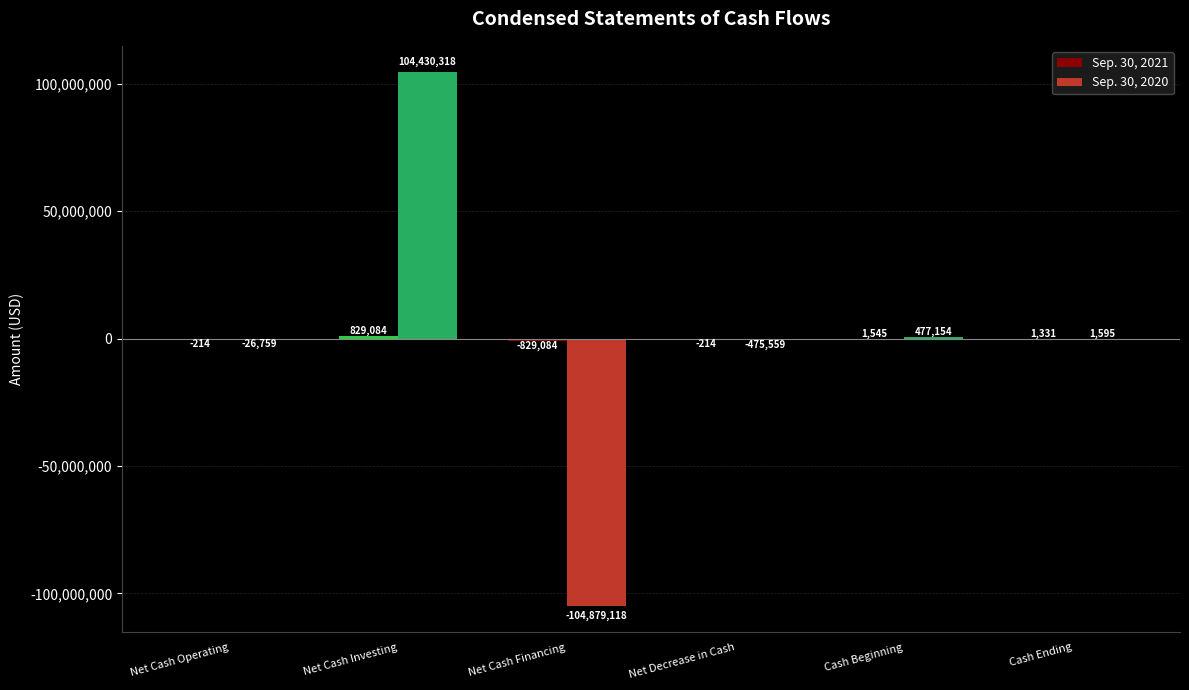

Where does the Sep. 30, 2020 series first go above 1595?

Net Cash Investing